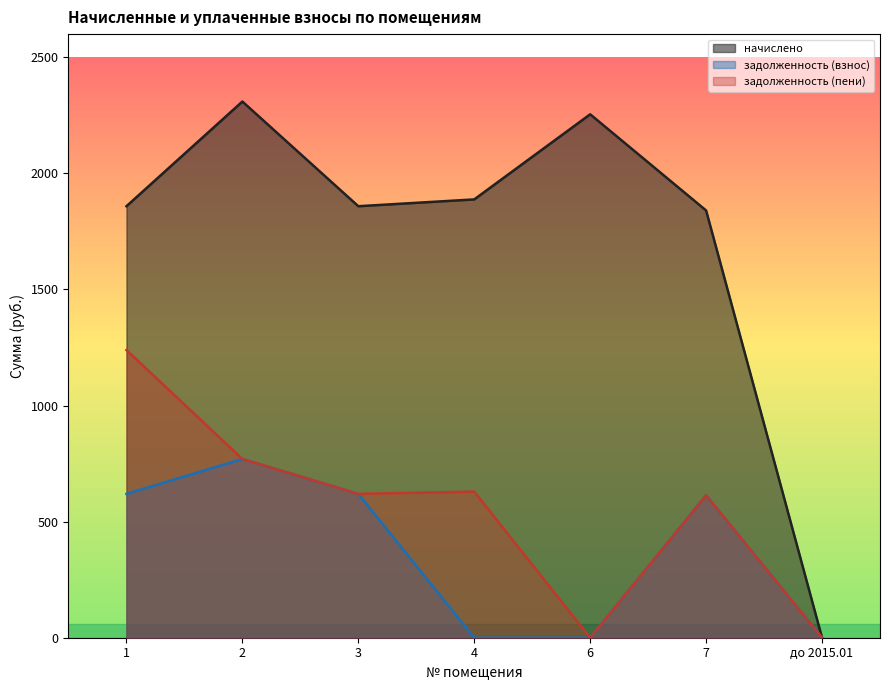

Rank the series by their maximum value, from lowest to highest.

задолженность (взнос), задолженность (пени), начислено